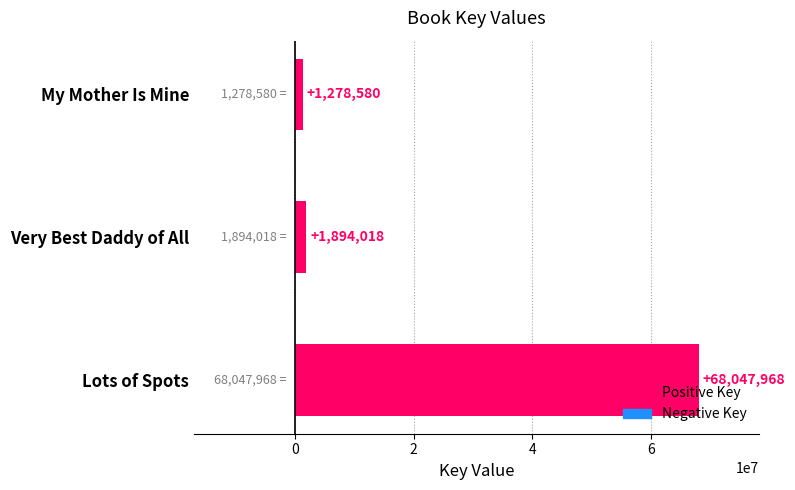

Is it true that the value at Very Best Daddy of All is 1894018?

True